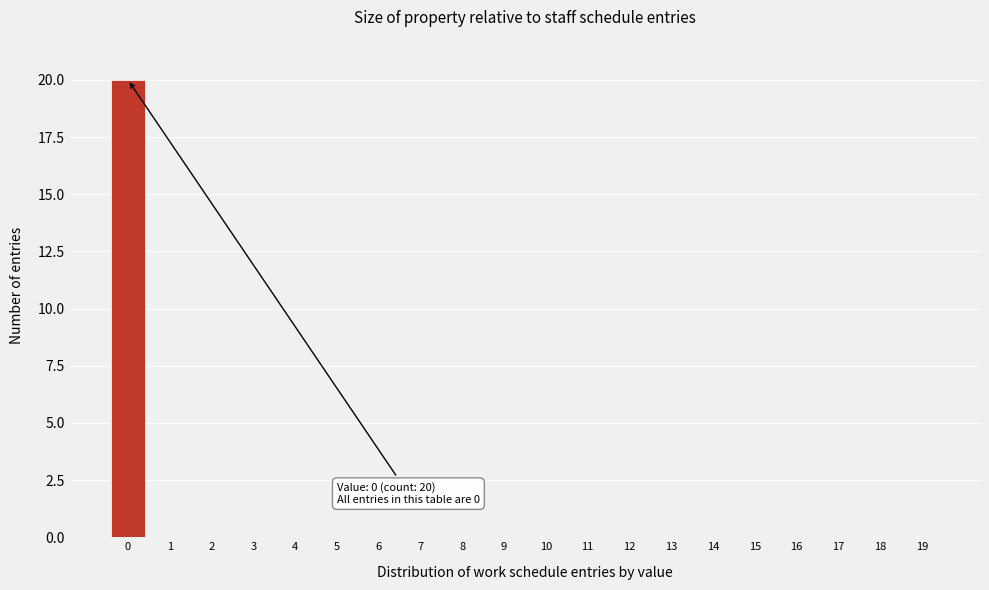

Reading right to left, extract all data points from this chart.

19=0	18=0	17=0	16=0	15=0	14=0	13=0	12=0	11=0	10=0	9=0	8=0	7=0	6=0	5=0	4=0	3=0	2=0	1=0	0=20